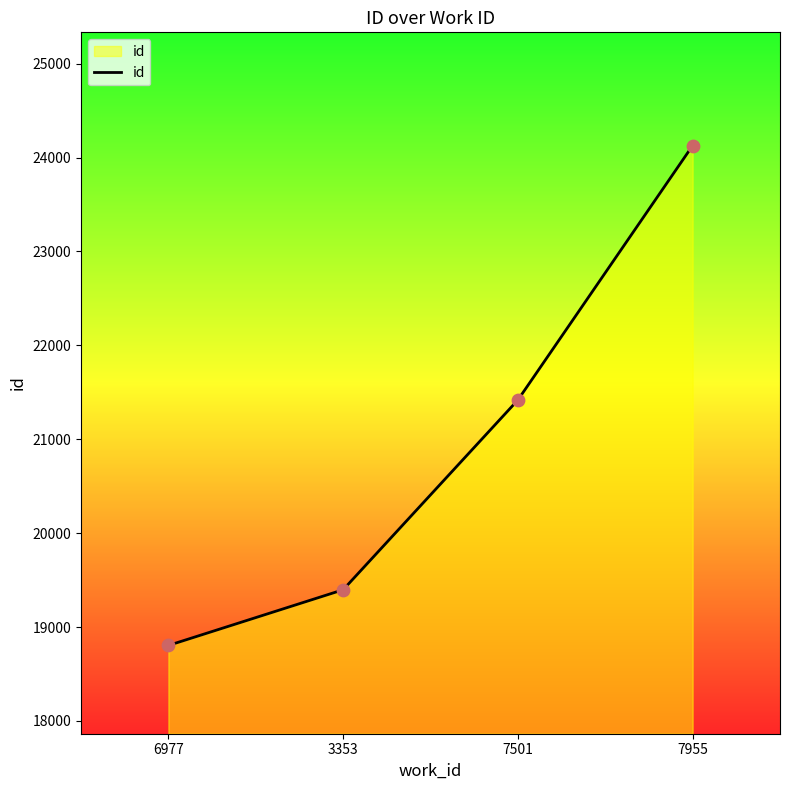

What is the change in value from 6977 to 3353?

+593